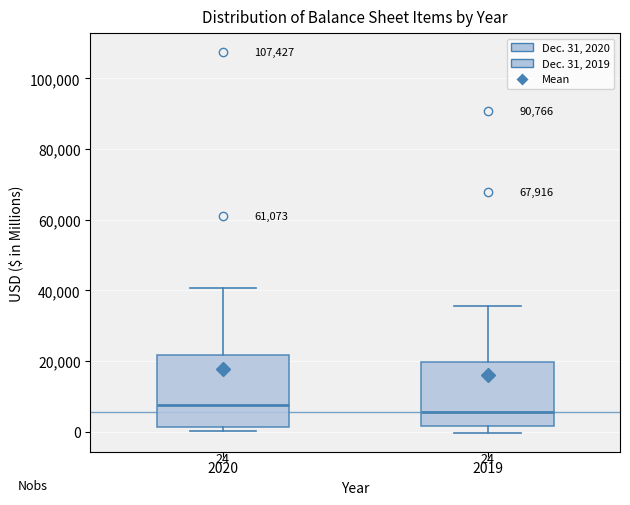

Comparing the boxes themselves (not the whiskers), which one is the tallest?

2020